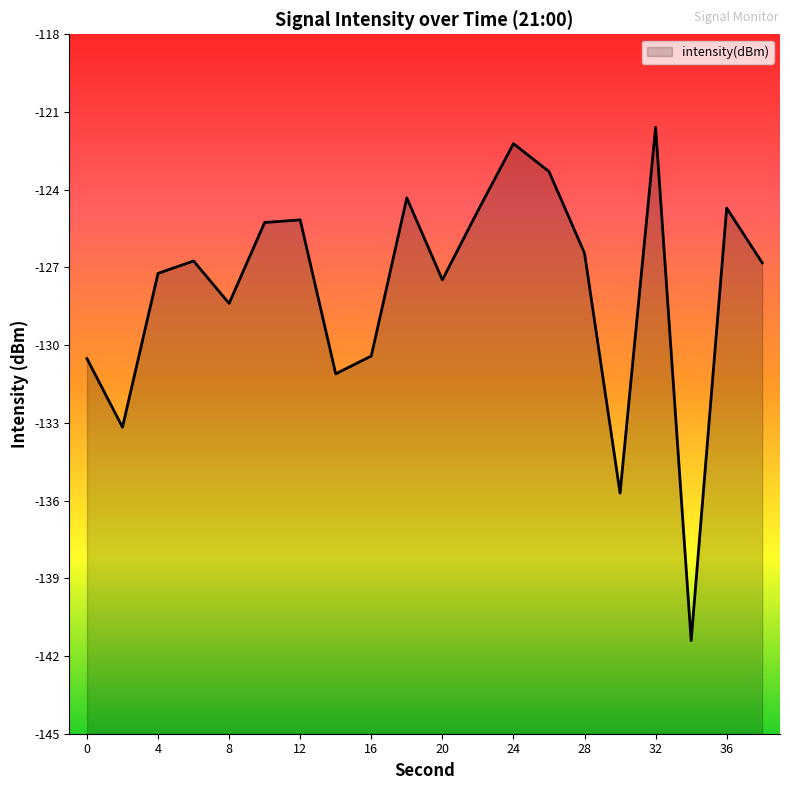

Is it true that the value at 34 is -141.4?

True